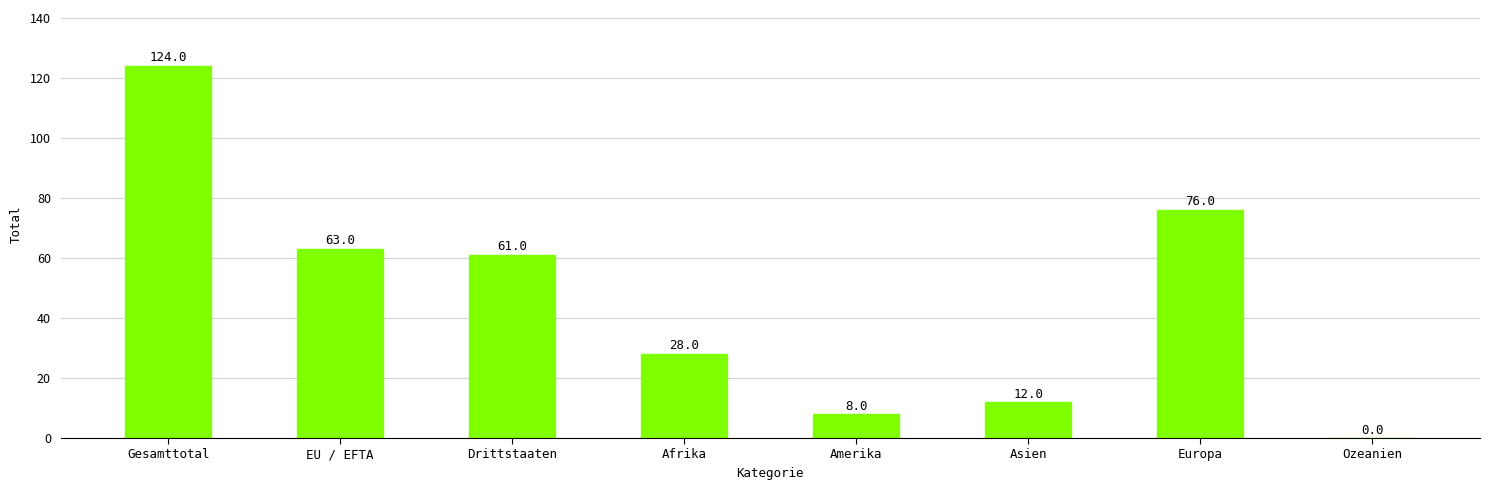

How many distinct data groups are displayed?

1